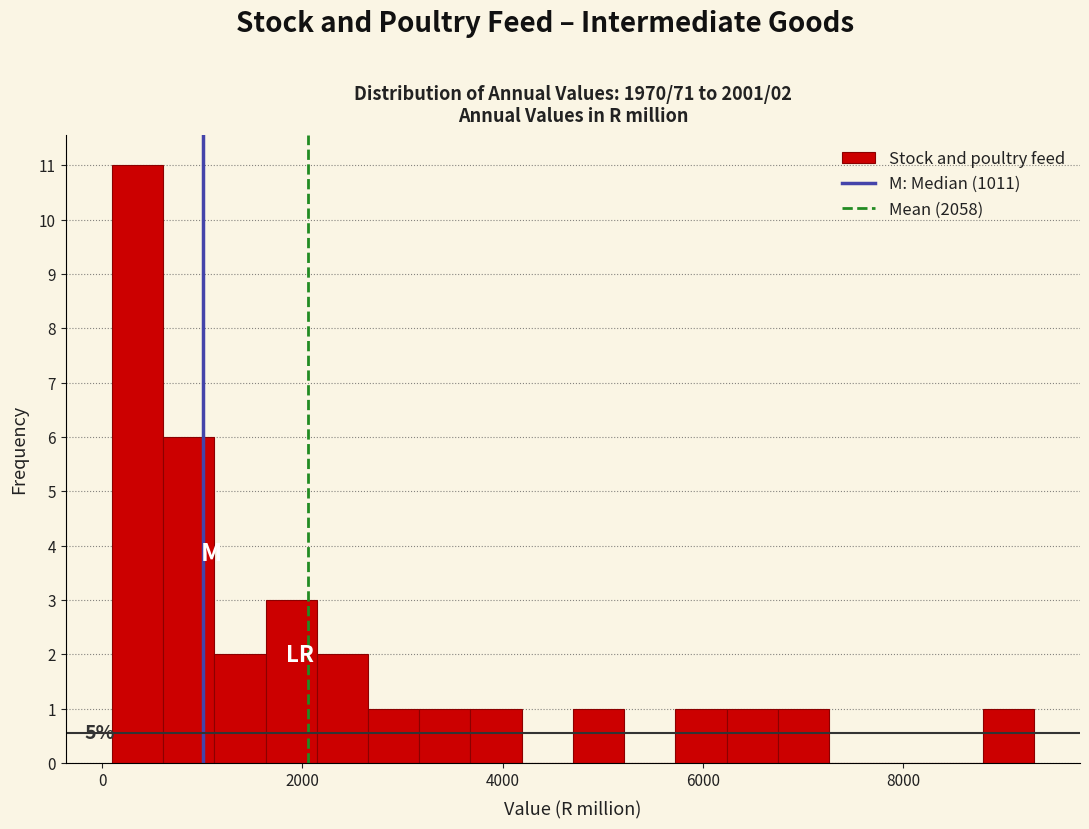

Around what value on the x-axis is the tallest bar? Give the approximate position of its centre, as read against the axis.

400